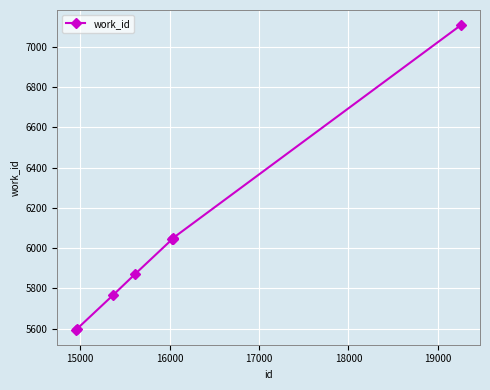

What is the average value?

6011